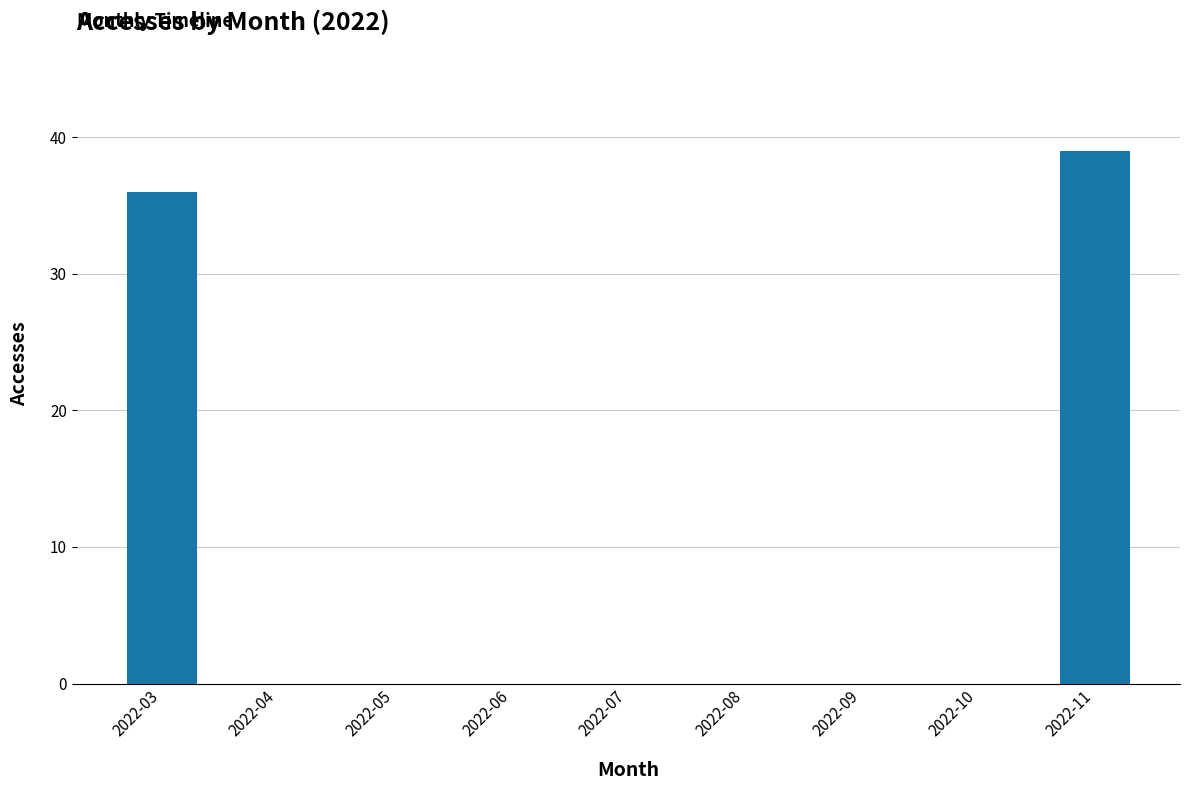

How many data points does each series have?

9